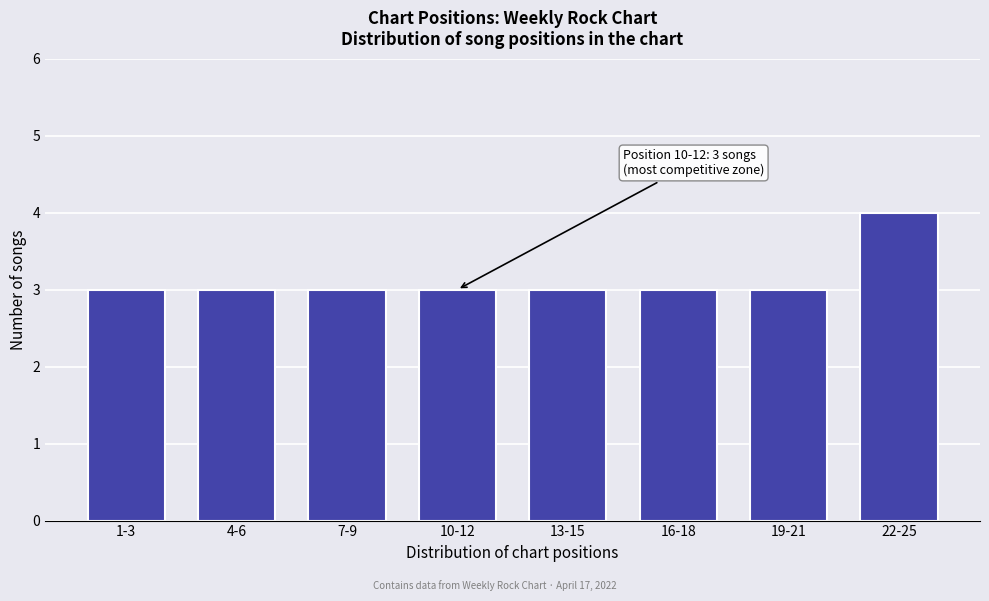

Reading right to left, list all the values displayed in this chart.

22-25=4	19-21=3	16-18=3	13-15=3	10-12=3	7-9=3	4-6=3	1-3=3